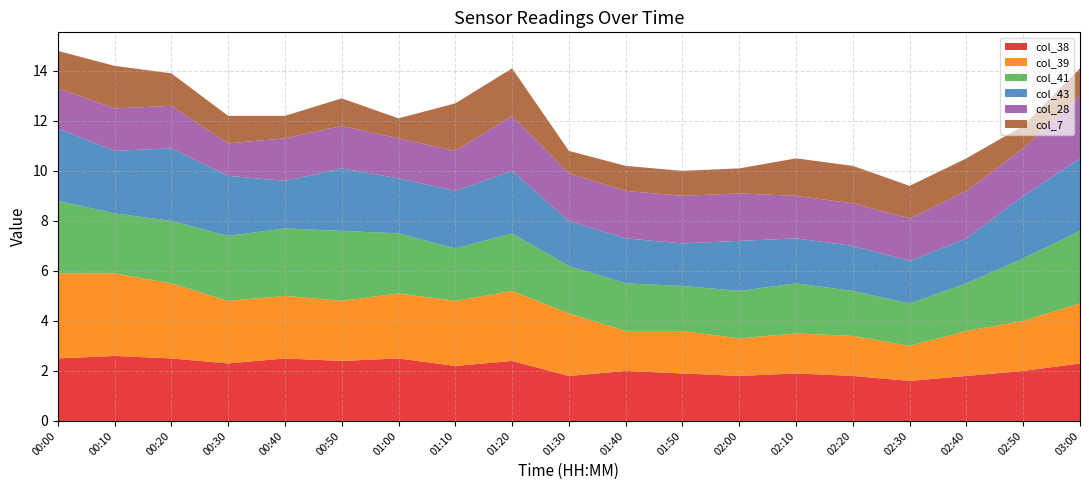

Reading left to right, what are all the values shown in this chart?

col_38: 00:00=2.5	00:10=2.6	00:20=2.5	00:30=2.3	00:40=2.5	00:50=2.4	01:00=2.5	01:10=2.2	01:20=2.4	01:30=1.8	01:40=2.0	01:50=1.9	02:00=1.8	02:10=1.9	02:20=1.8	02:30=1.6	02:40=1.8	02:50=2.0	03:00=2.3
col_39: 00:00=3.4	00:10=3.3	00:20=3.0	00:30=2.5	00:40=2.5	00:50=2.4	01:00=2.6	01:10=2.6	01:20=2.8	01:30=2.5	01:40=1.6	01:50=1.7	02:00=1.5	02:10=1.6	02:20=1.6	02:30=1.4	02:40=1.8	02:50=2.0	03:00=2.4
col_41: 00:00=2.9	00:10=2.4	00:20=2.5	00:30=2.6	00:40=2.7	00:50=2.8	01:00=2.4	01:10=2.1	01:20=2.3	01:30=1.9	01:40=1.9	01:50=1.8	02:00=1.9	02:10=2.0	02:20=1.8	02:30=1.7	02:40=1.9	02:50=2.5	03:00=2.9
col_43: 00:00=2.9	00:10=2.5	00:20=2.9	00:30=2.4	00:40=1.9	00:50=2.5	01:00=2.2	01:10=2.3	01:20=2.5	01:30=1.8	01:40=1.8	01:50=1.7	02:00=2.0	02:10=1.8	02:20=1.8	02:30=1.7	02:40=1.8	02:50=2.5	03:00=2.9
col_28: 00:00=1.6	00:10=1.7	00:20=1.7	00:30=1.3	00:40=1.7	00:50=1.7	01:00=1.6	01:10=1.6	01:20=2.2	01:30=1.9	01:40=1.9	01:50=1.9	02:00=1.9	02:10=1.7	02:20=1.7	02:30=1.7	02:40=1.9	02:50=1.9	03:00=2.5
col_7: 00:00=1.5	00:10=1.7	00:20=1.3	00:30=1.1	00:40=0.9	00:50=1.1	01:00=0.8	01:10=1.9	01:20=1.9	01:30=0.9	01:40=1.0	01:50=1.0	02:00=1.0	02:10=1.5	02:20=1.5	02:30=1.3	02:40=1.3	02:50=0.9	03:00=1.1